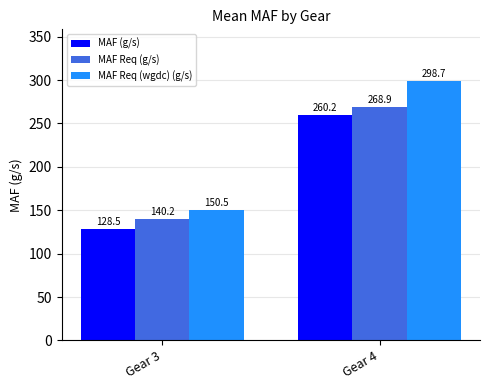

What is the approximate value of MAF (g/s) at Gear 3?

128.5